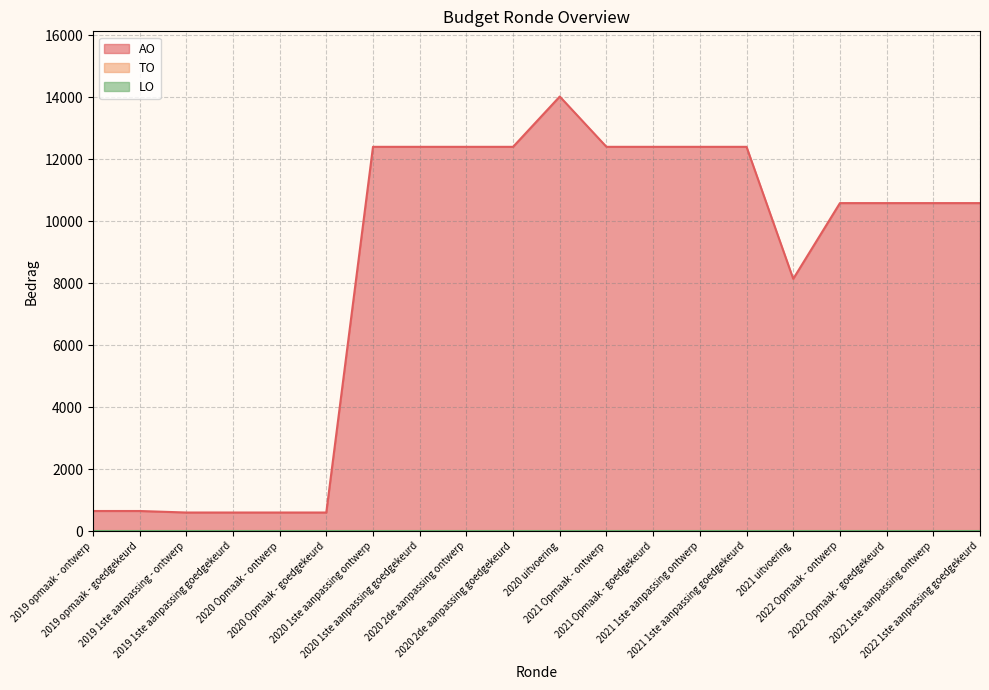

What is the label of the 2nd point from the left?

2019 opmaak - goedgekeurd